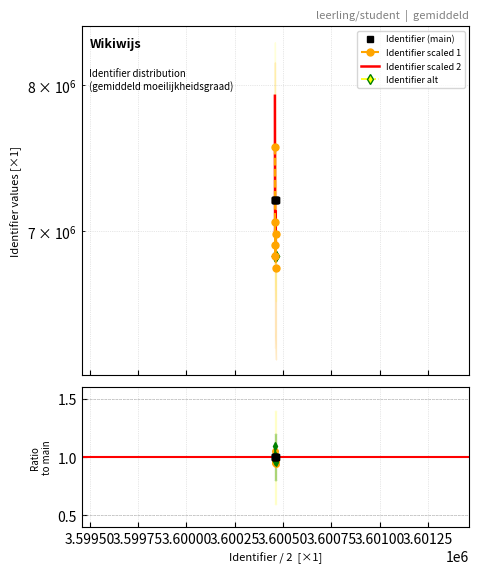

True or false: there are more than 2 points higher than both neighbors.

False